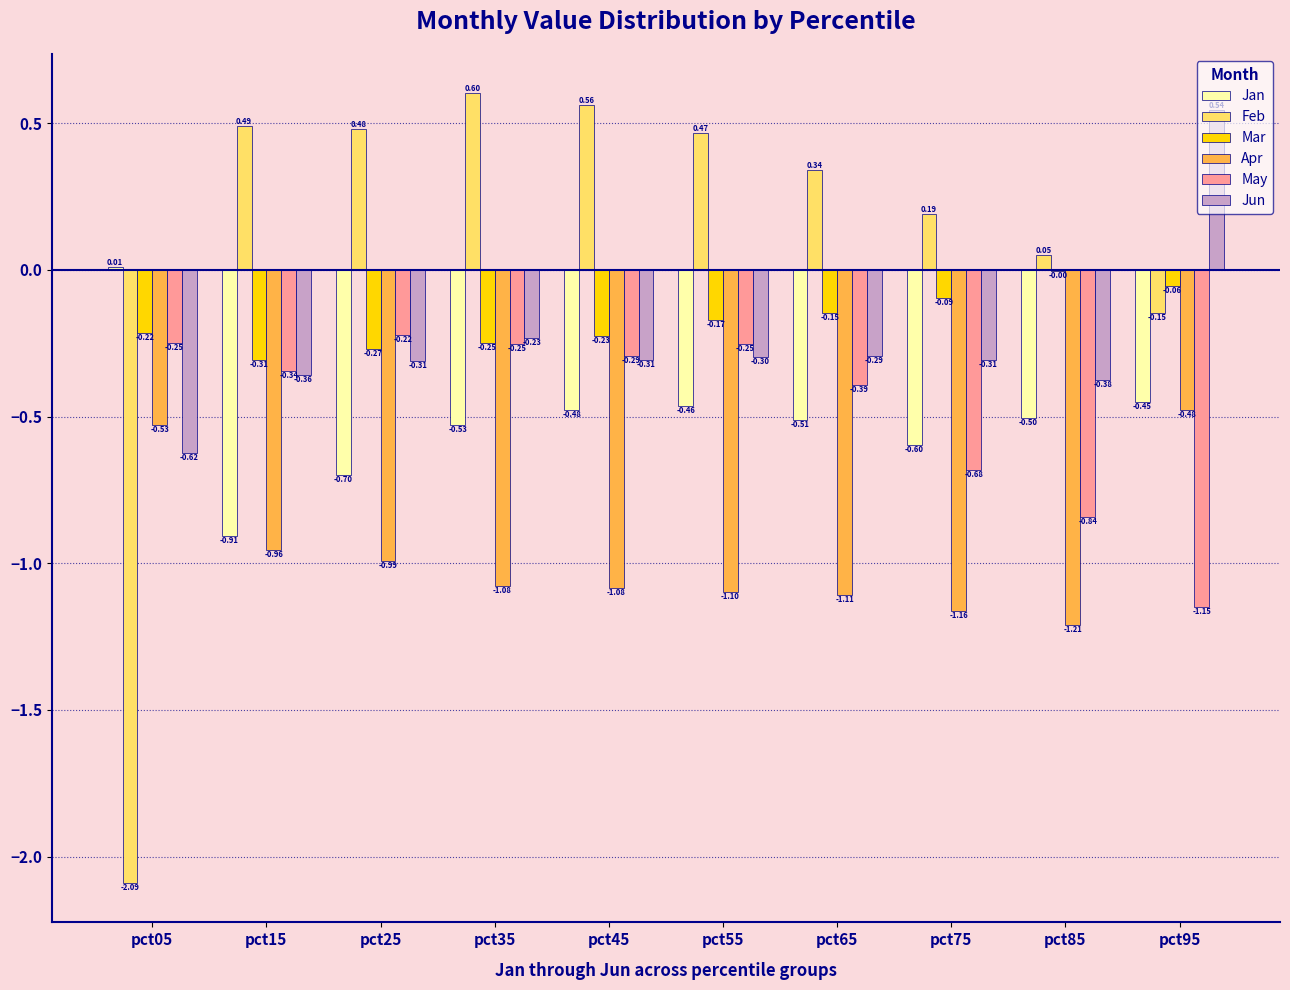

At which category is the sum across all series the highest?

pct35